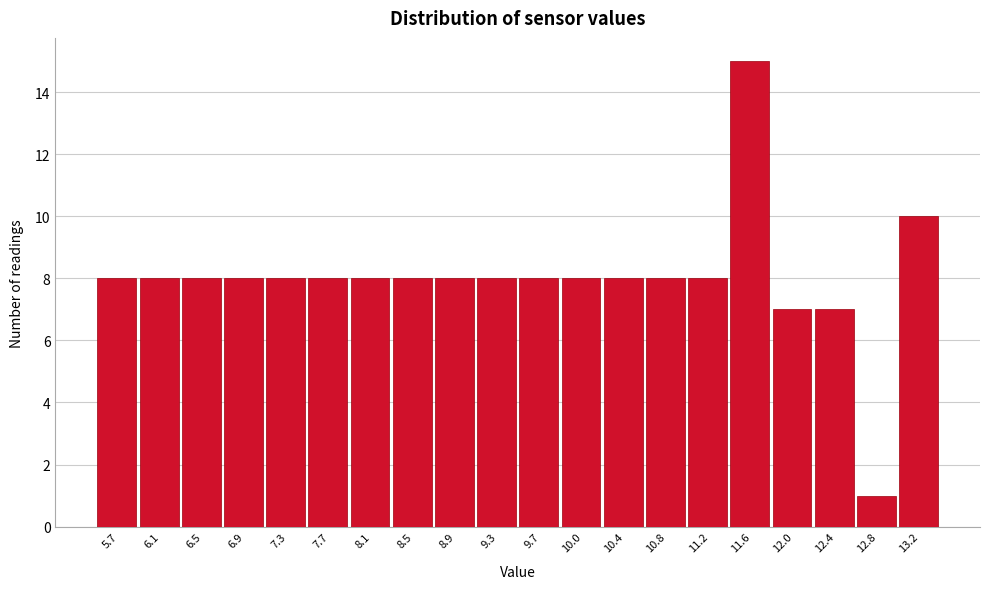

Reading left to right, list all the values displayed in this chart.

5.7=8	6.1=8	6.5=8	6.9=8	7.3=8	7.7=8	8.1=8	8.5=8	8.9=8	9.3=8	9.7=8	10.0=8	10.4=8	10.8=8	11.2=8	11.6=15	12.0=7	12.4=7	12.8=1	13.2=10